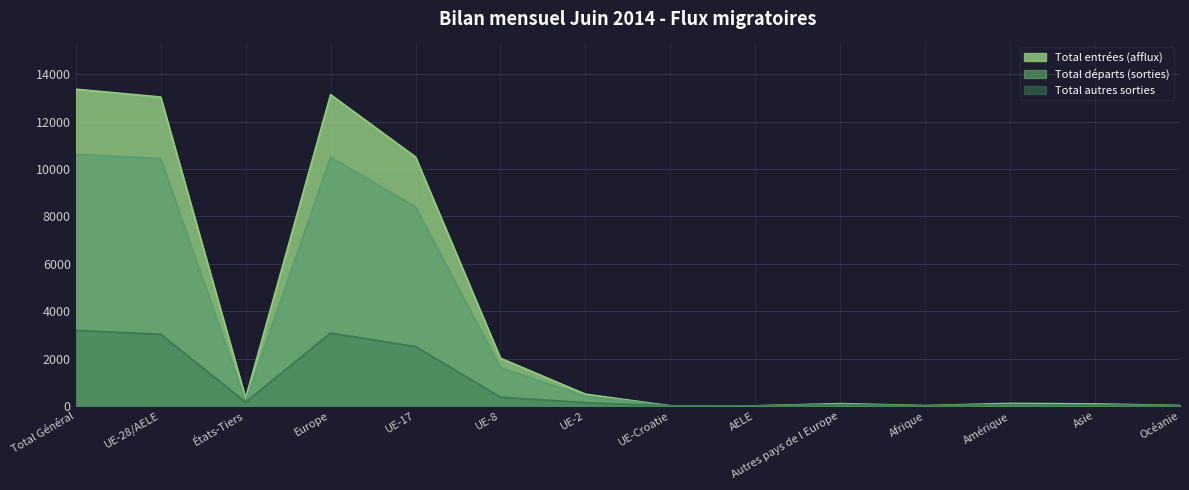

Between UE-2 and Océanie, which is larger?

UE-2